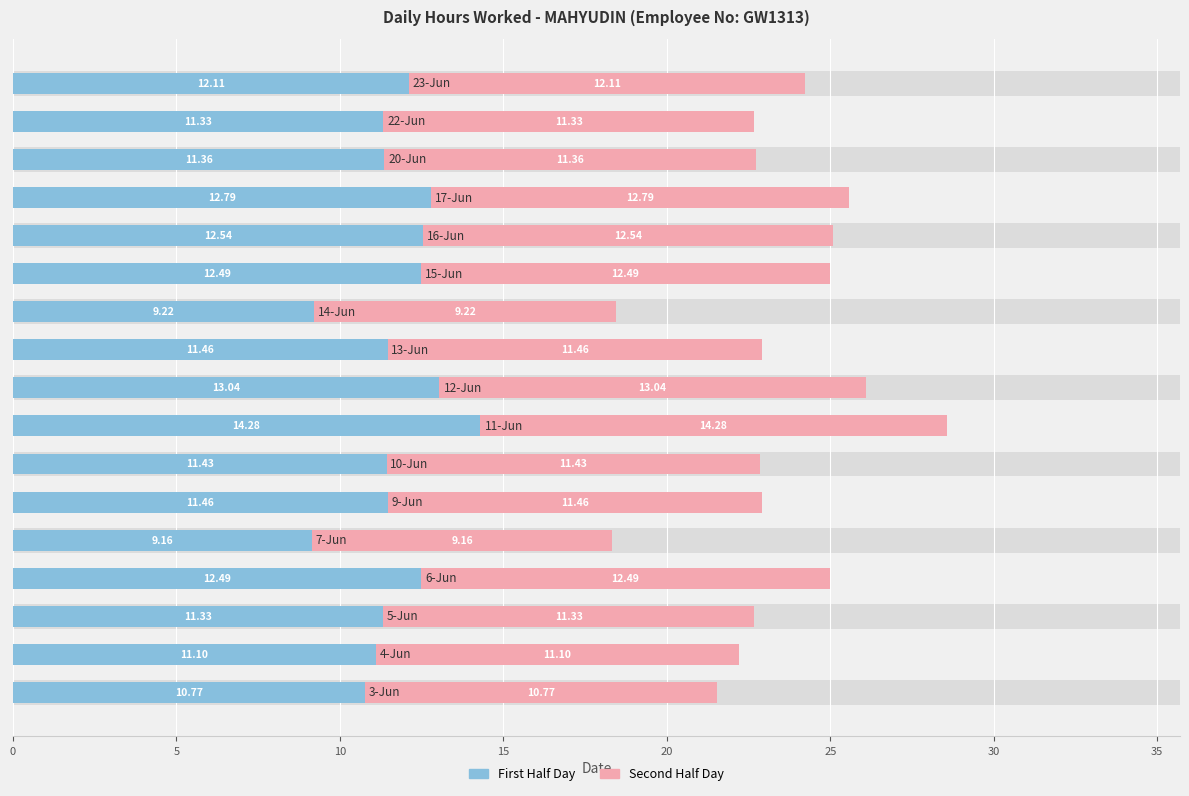

Is the value of Hours Worked (Blue) at 9 greater than the value of Hours Worked (Pink) at 11?

No